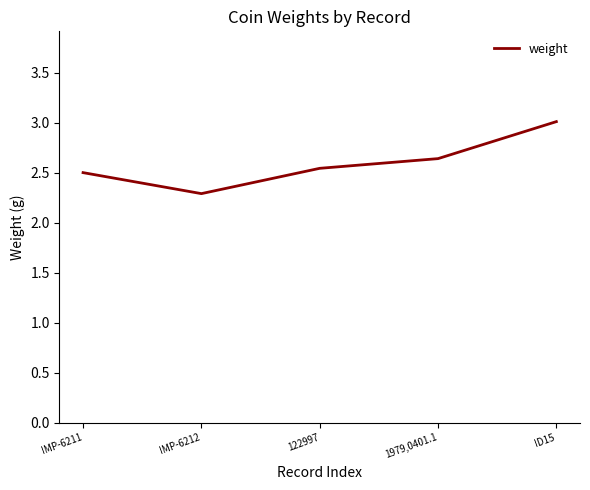

What is the difference between the maximum and minimum values?

0.7